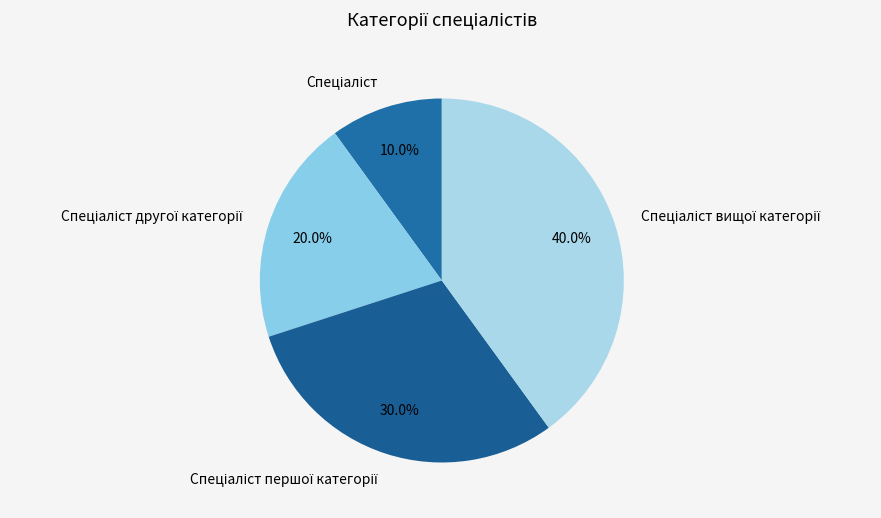

Is there any slice that represents more than half of the pie?

No